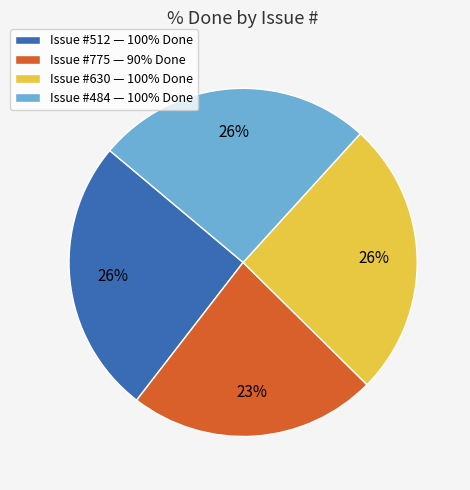

How many segments does this pie chart have?

4